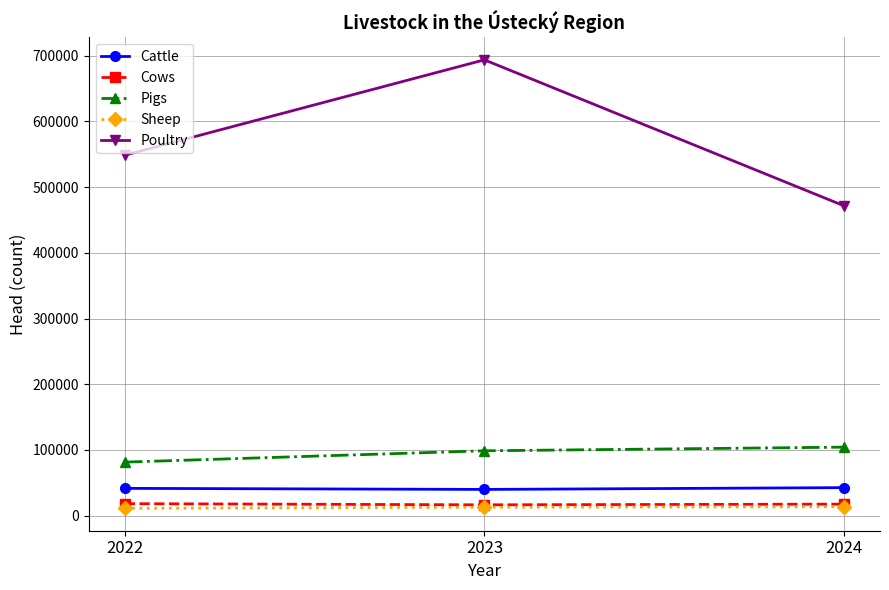

The value of Cows at 2022 is 18222. True or false?

True